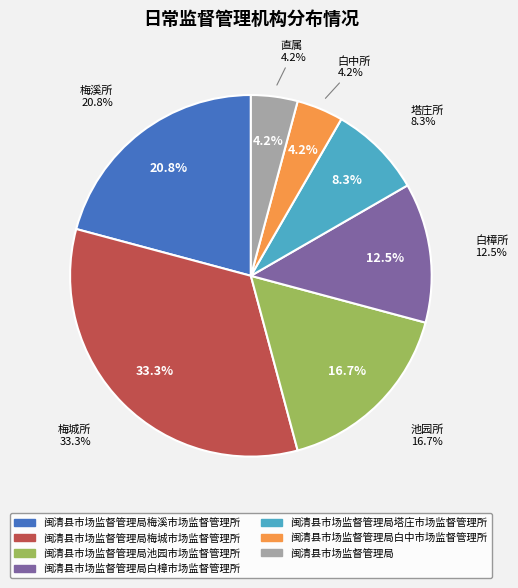

Between 闽清县市场监督管理局白中市场监督管理所 and 闽清县市场监督管理局塔庄市场监督管理所, which is larger?

闽清县市场监督管理局塔庄市场监督管理所